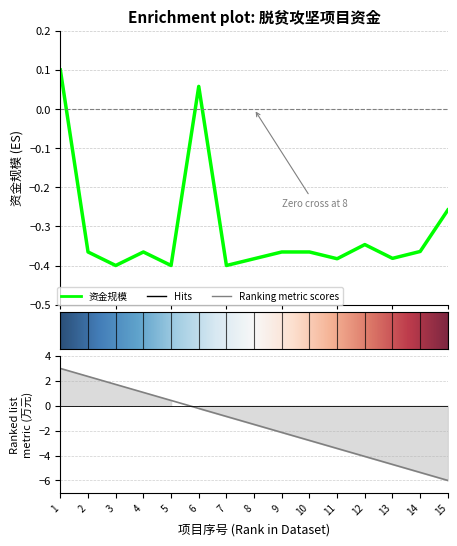

At which label does the data first exceed 0?

1